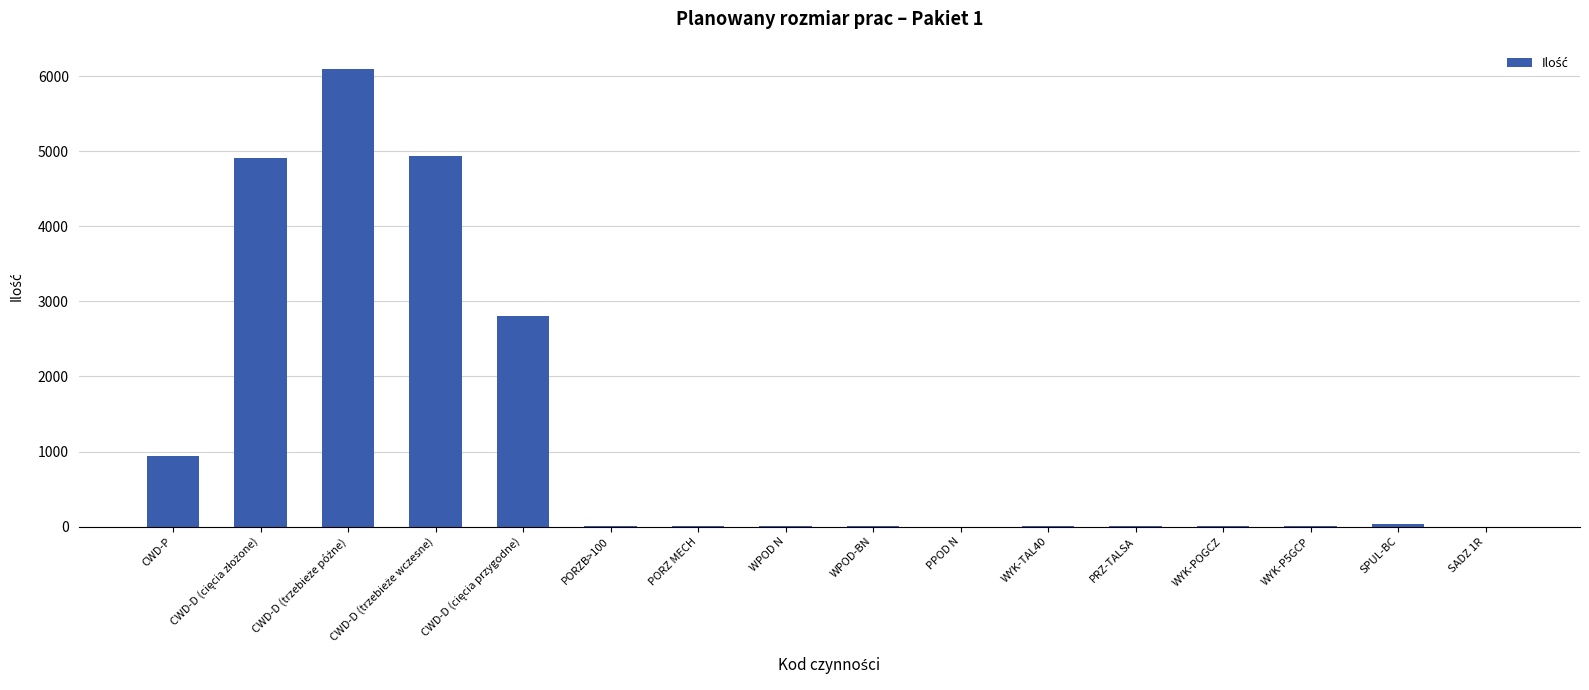

What is the greatest value displayed?

6097.0